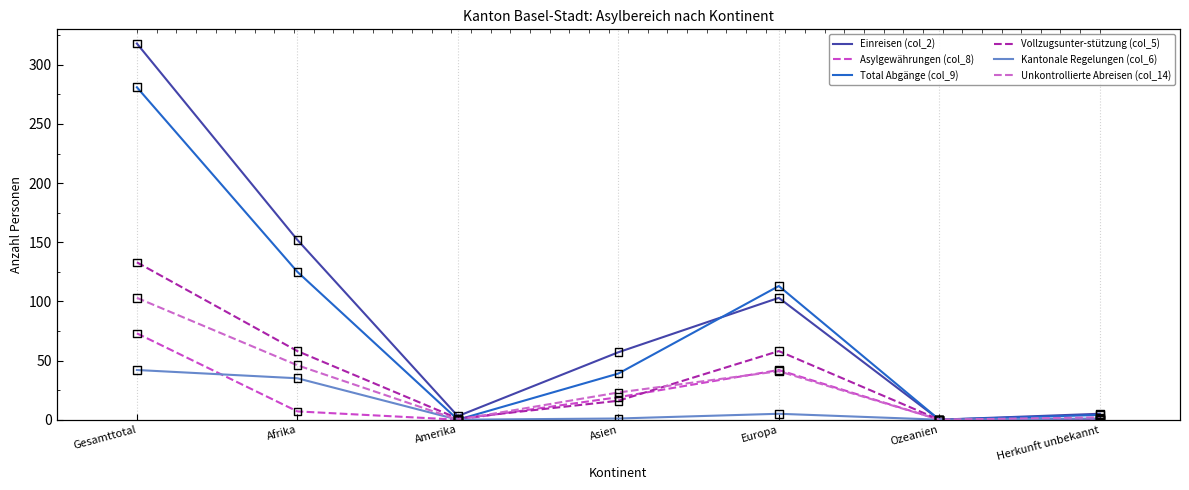

Is the value of Total Abgänge (col_9) at Gesamttotal greater than the value of Einreisen (col_2) at Europa?

Yes